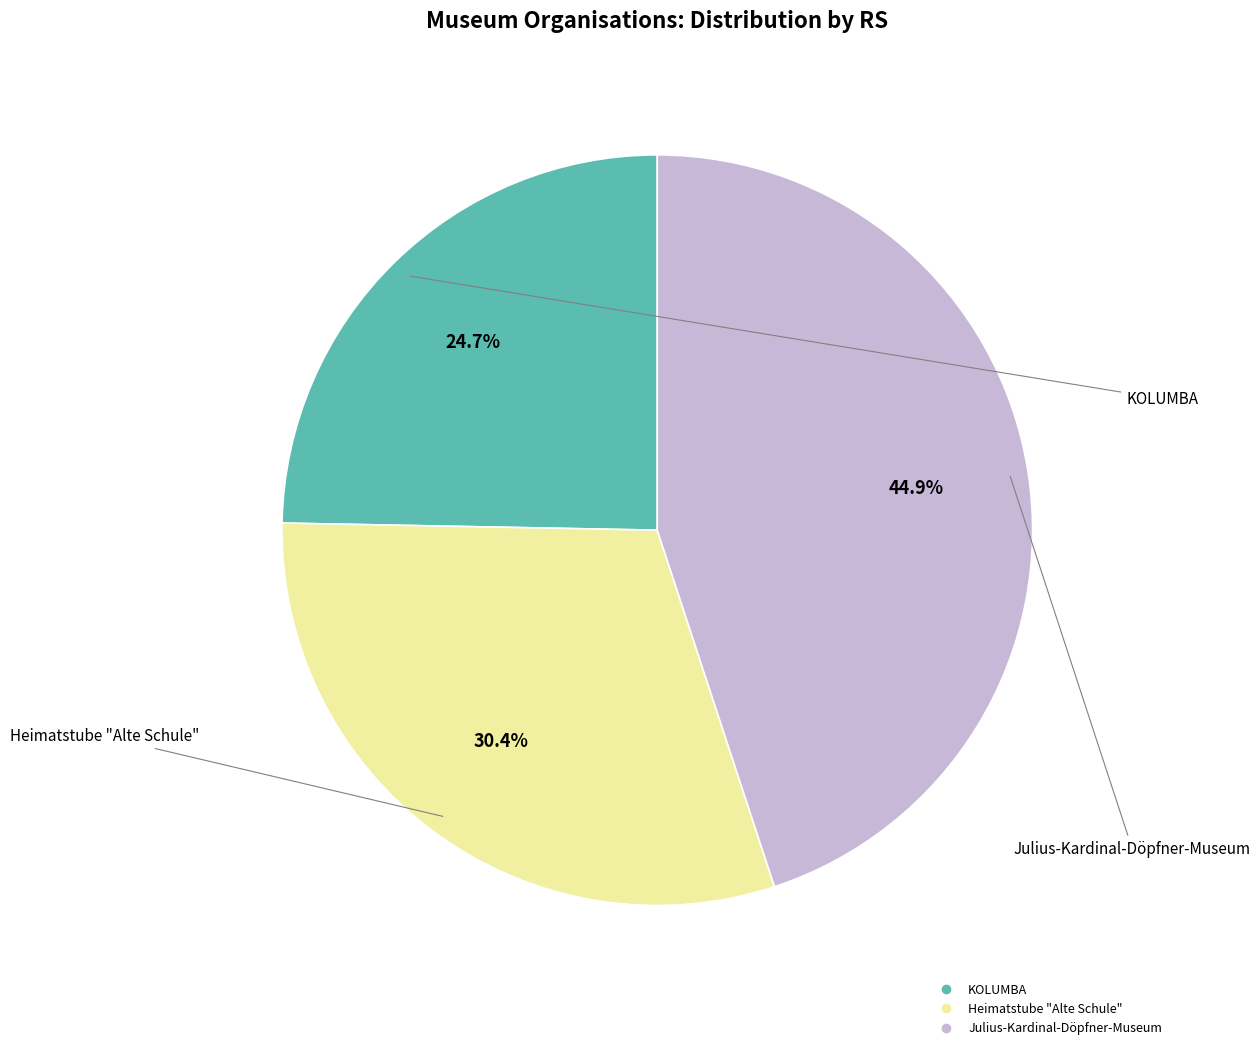

True or false: Julius-Kardinal-Döpfner-Museum accounts for 45% of the total.

True